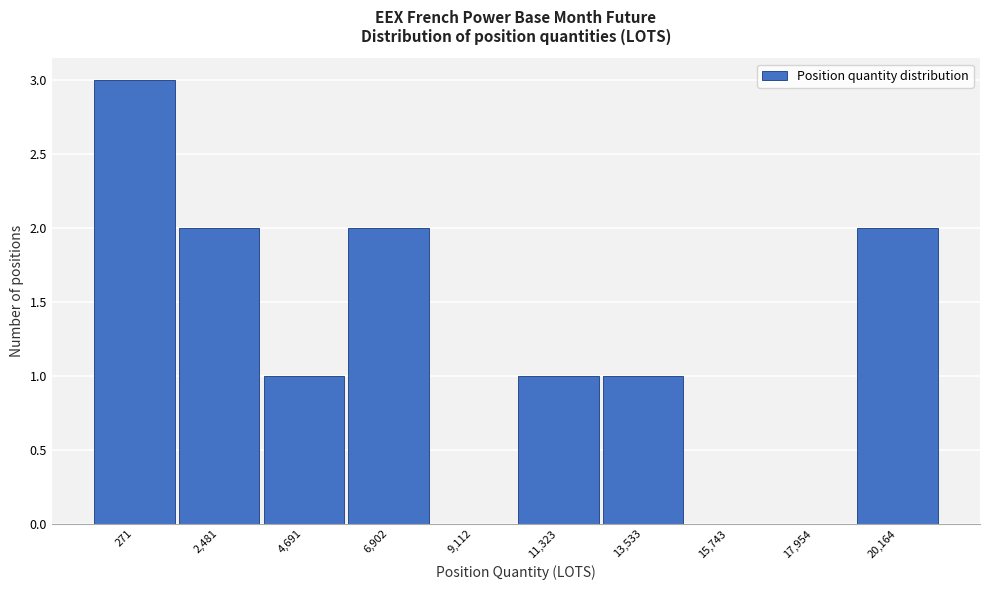

Reading left to right, transcribe all the data shown in this chart.

271=3	2,481=2	4,691=1	6,902=2	9,112=0	11,323=1	13,533=1	15,743=0	17,954=0	20,164=2